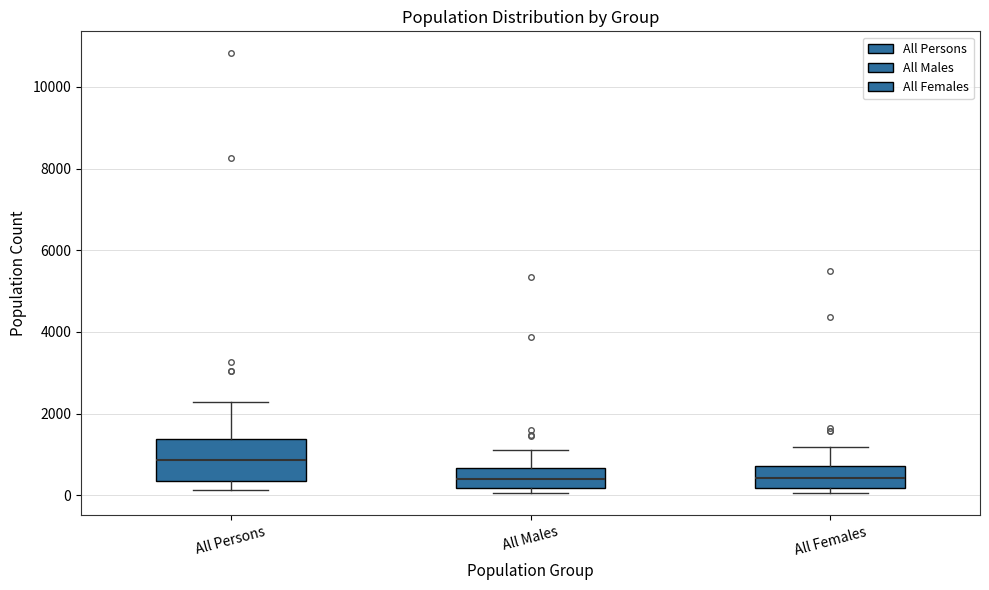

Reading left to right, read every box against the y-axis: the position of its median line, the range the box covers, and the ends of its whiskers. The values are not printed on the chart, so give them approximately, as read against the axis.

All Persons: median 800, box 400 to 1400, whiskers 200 to 2200
All Males: median 400, box 200 to 600, whiskers 0 to 1200
All Females: median 400, box 200 to 800, whiskers 0 to 1200